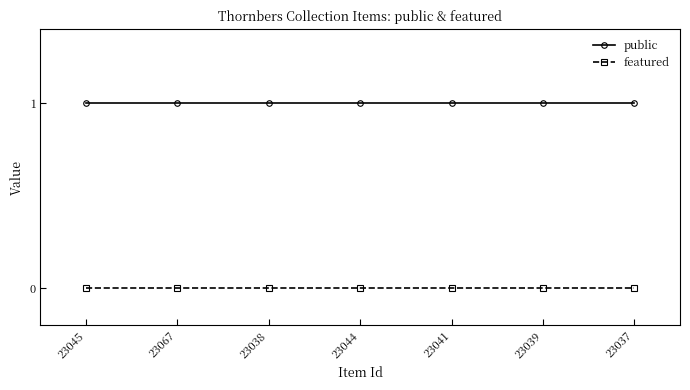

What is the sum of all public values?

7